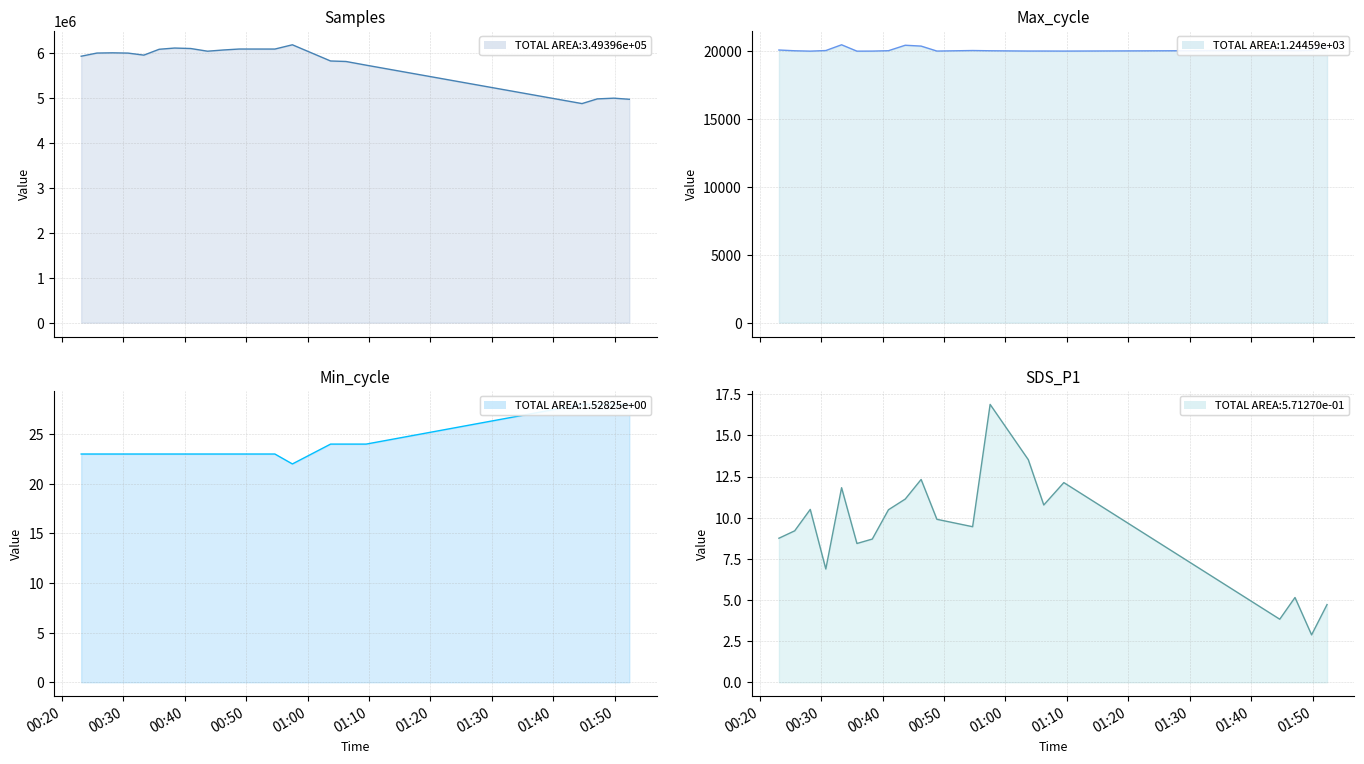

What is the total value across all series at 2021/08/09 00:54:40?

6102838.5